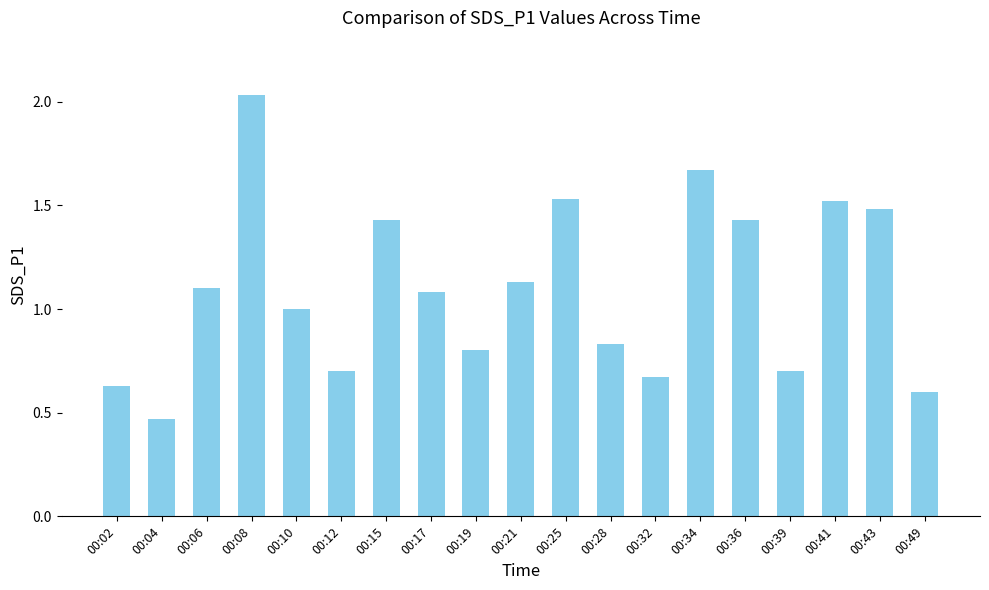

How many bars are there in total?

19